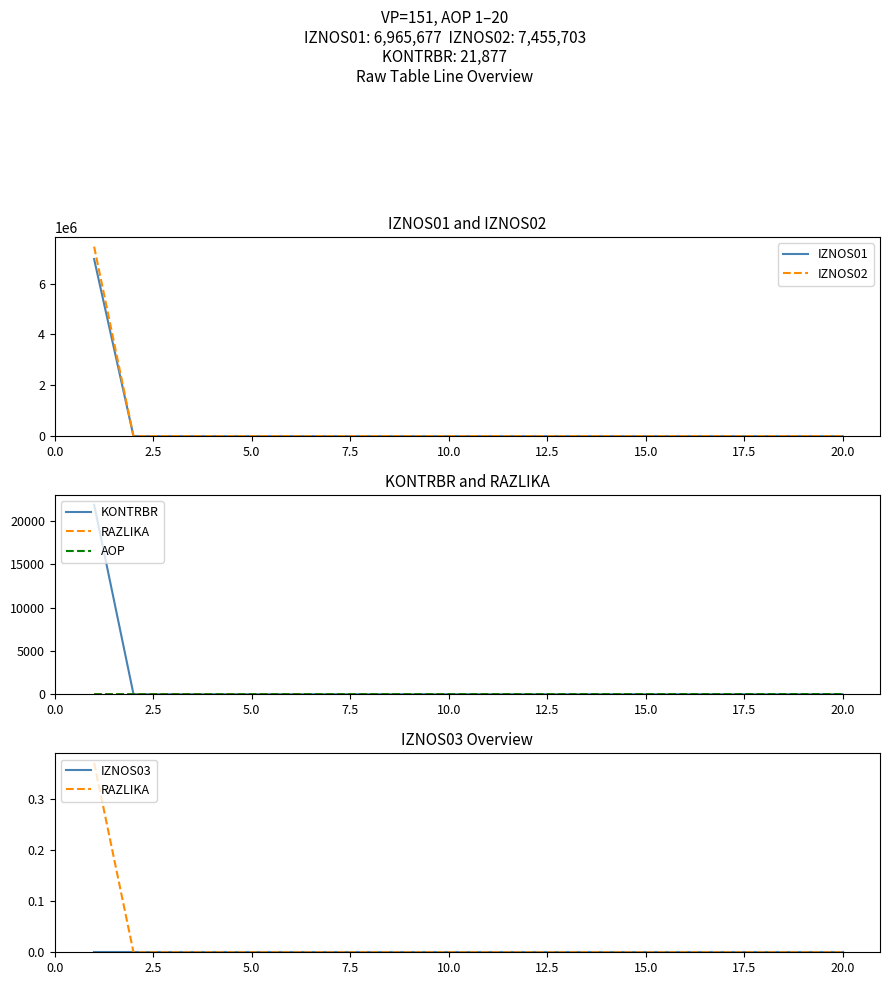

What is the value of the AOP point at the 17th from the left?

17.0